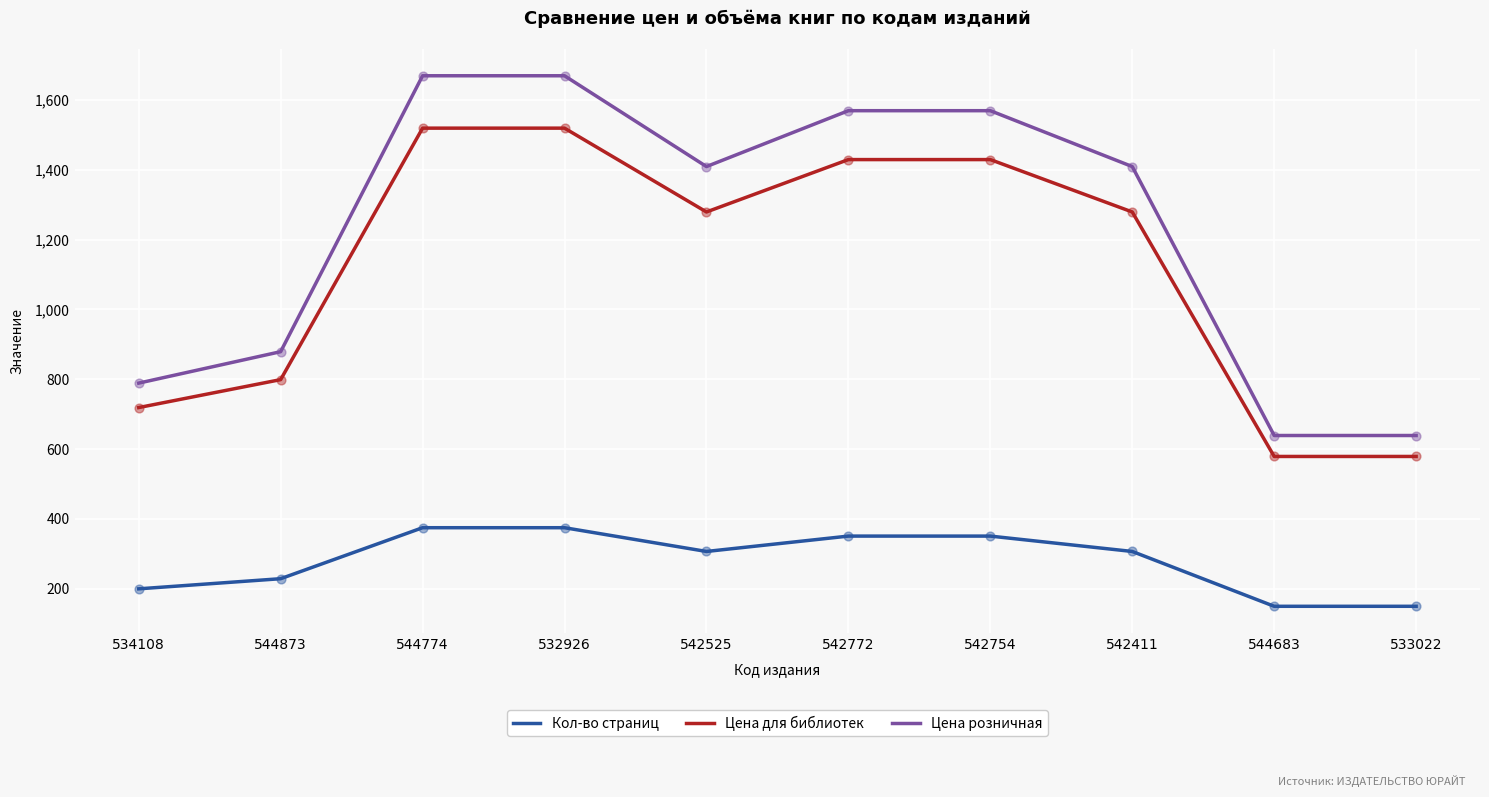

Which series has the largest total across all categories?

Цена розничная